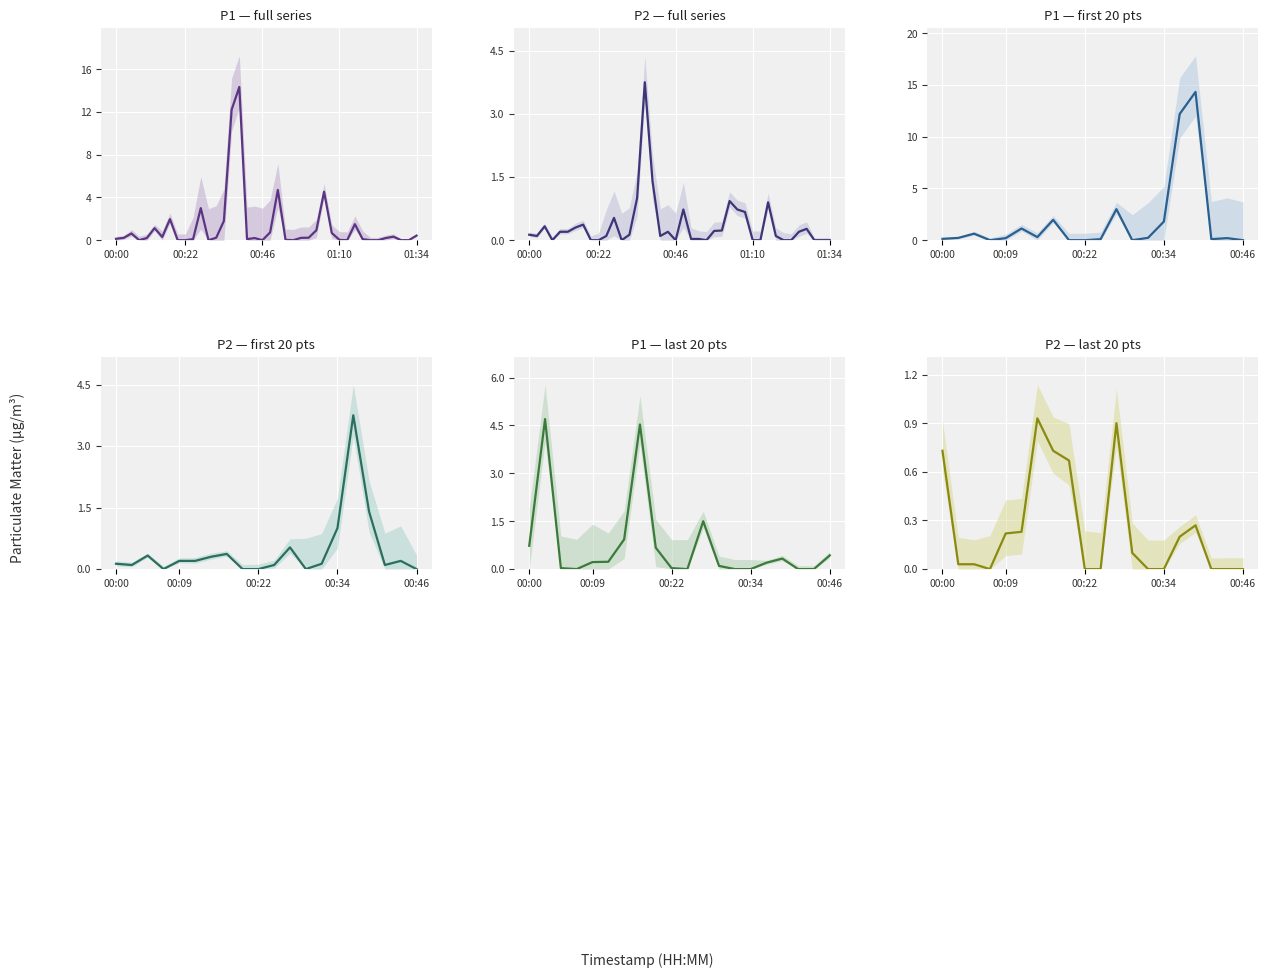

How many lines are shown in the chart?

2